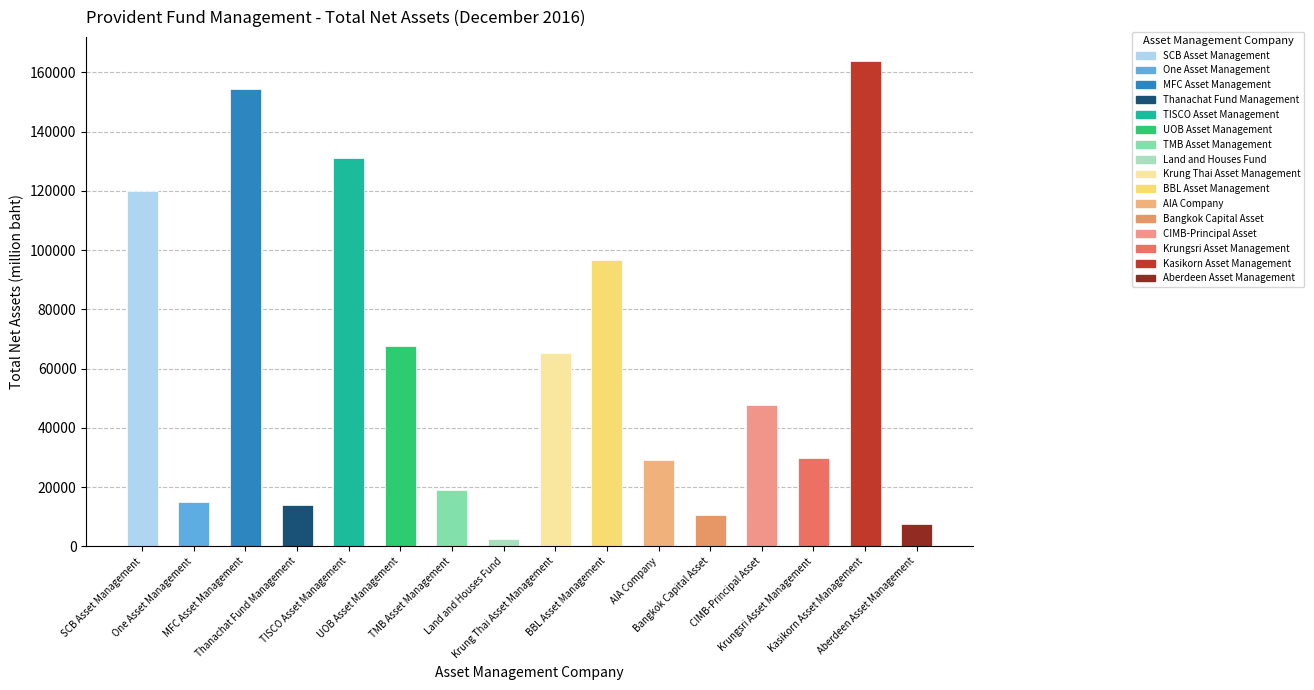

Reading left to right, list all the values displayed in this chart.

SCB Asset Management=120111.4	One Asset Management=14963.1	MFC Asset Management=154286.5	Thanachat Fund Management=14014.9	TISCO Asset Management=131073.2	UOB Asset Management=67516.1	TMB Asset Management=18835.8	Land and Houses Fund=2297.2	Krung Thai Asset Management=65325.4	BBL Asset Management=96734.9	AIA Company=29087.1	Bangkok Capital Asset=10388.4	CIMB-Principal Asset=47627.9	Krungsri Asset Management=29838.7	Kasikorn Asset Management=163743.8	Aberdeen Asset Management=7428.3